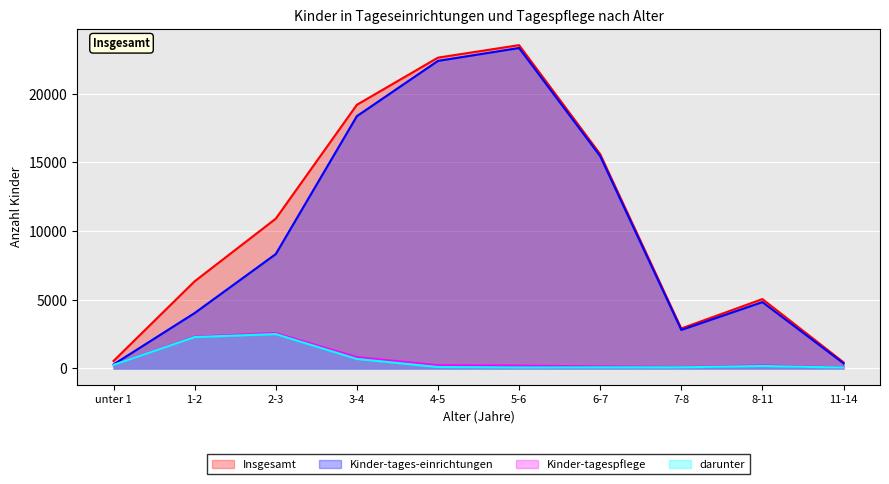

What is the sum of all darunter values?

6329